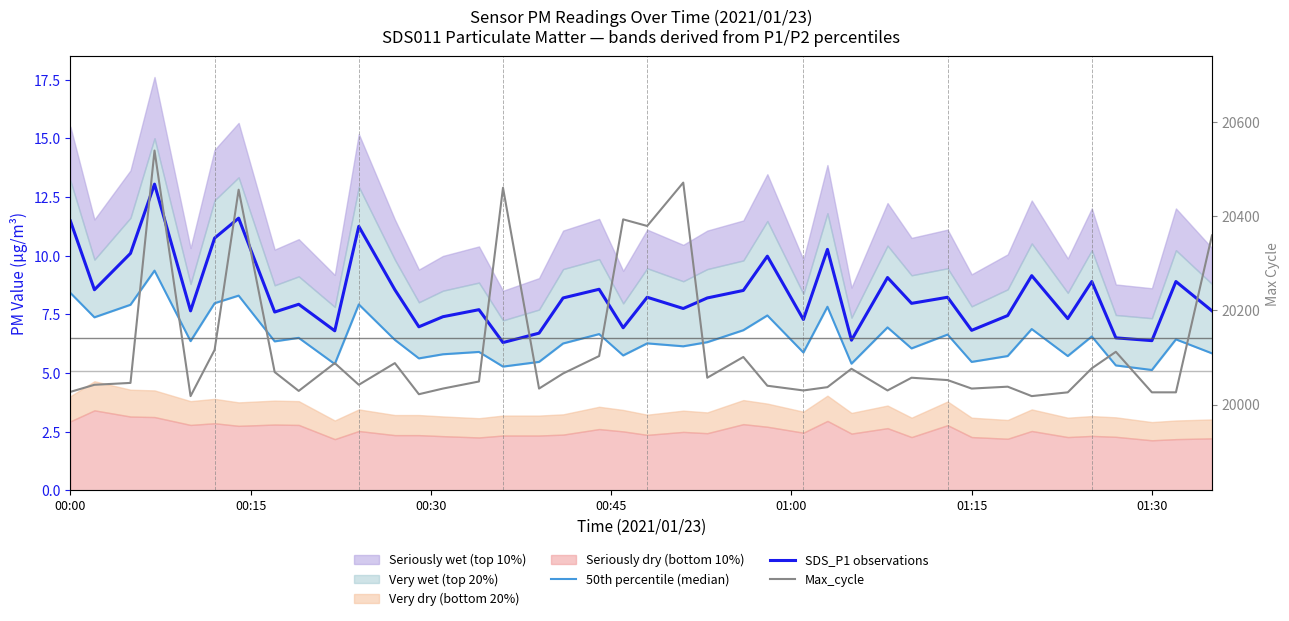

What is the value of the SDS_P1 observations point at the 28th from the left?

6.4